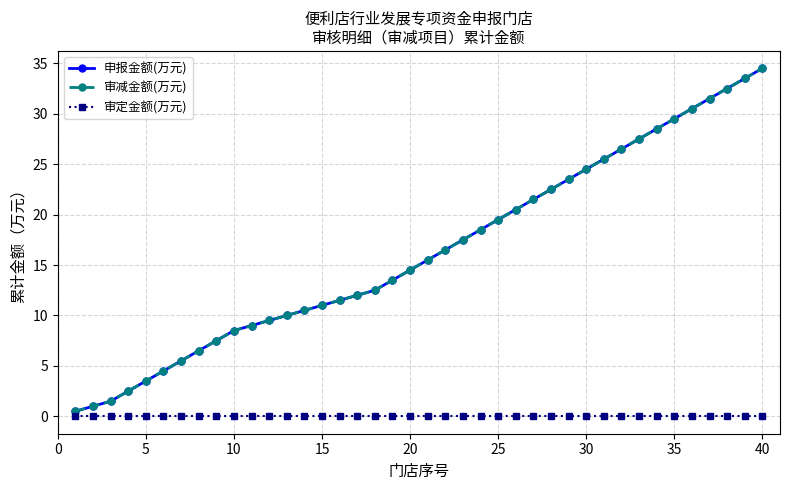

Is this an area chart (filled region under the line)?

No